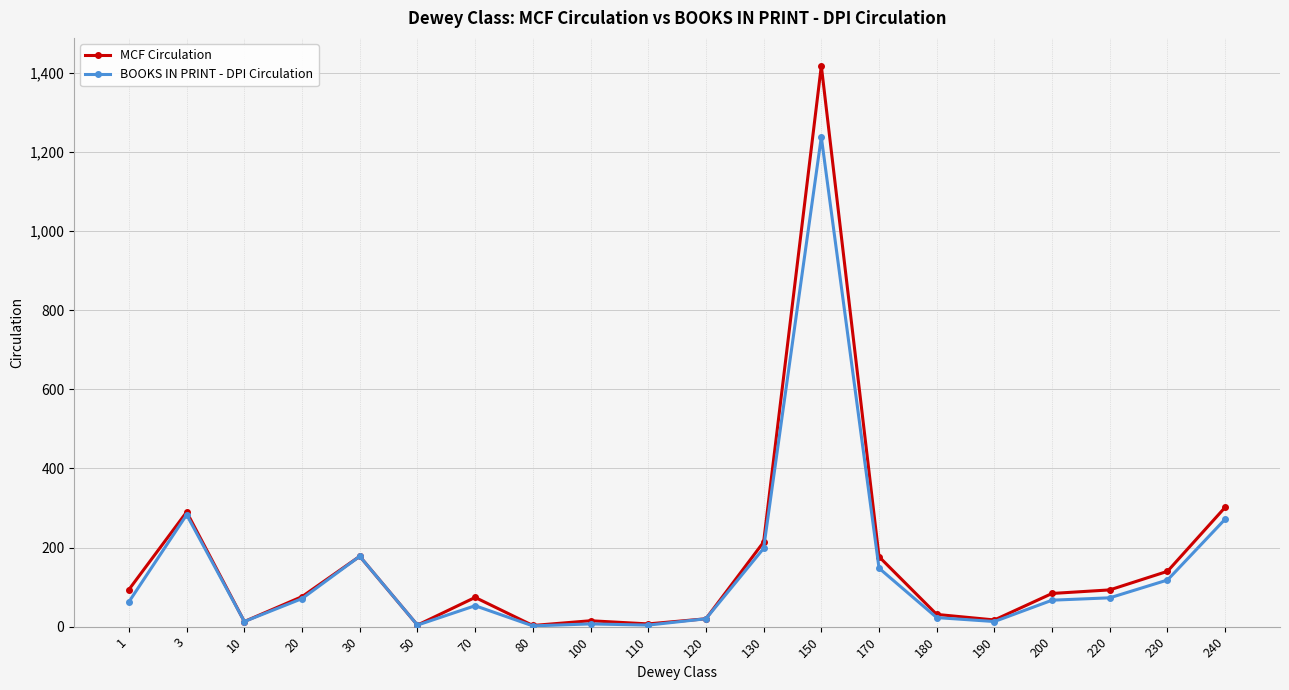

The MCF Circulation series shows 17 at 190. True or false?

True